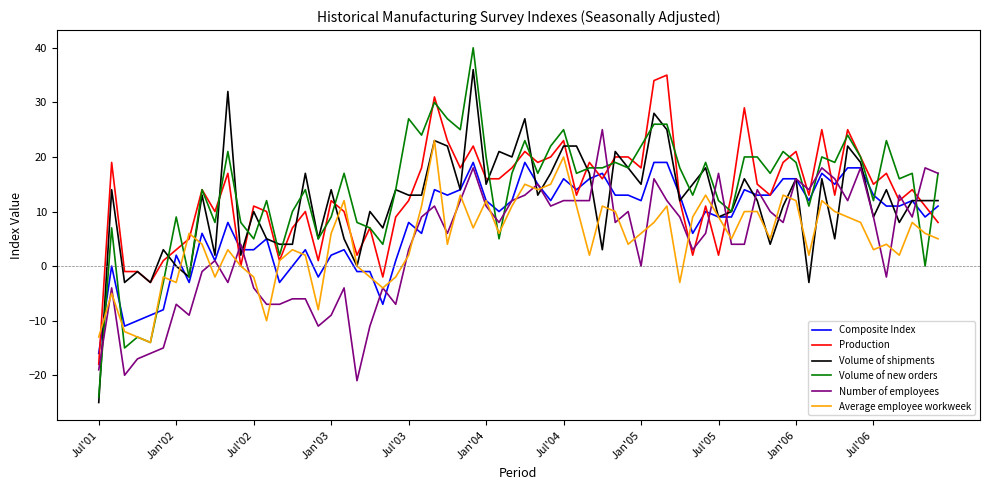

Count the number of data series in this chart.

6